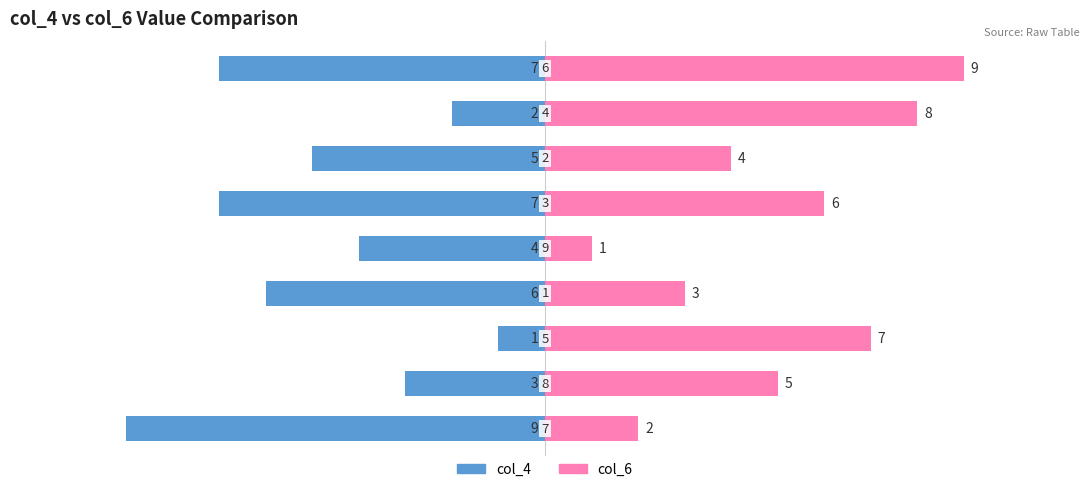

Is it true that col_4 equals -4 at 3?

False